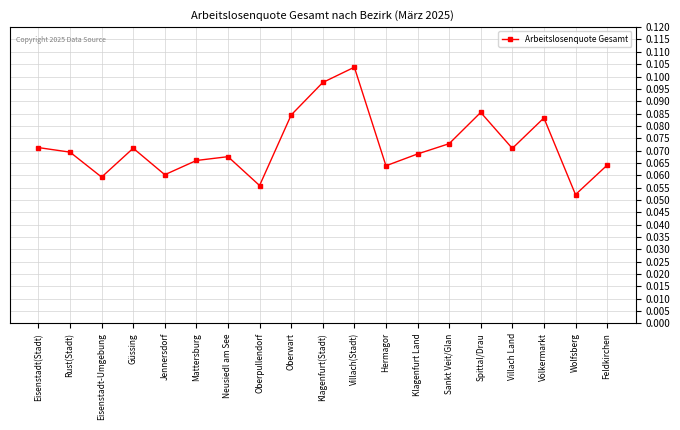

At which category does the chart reach its peak across all series?

Villach(Stadt)